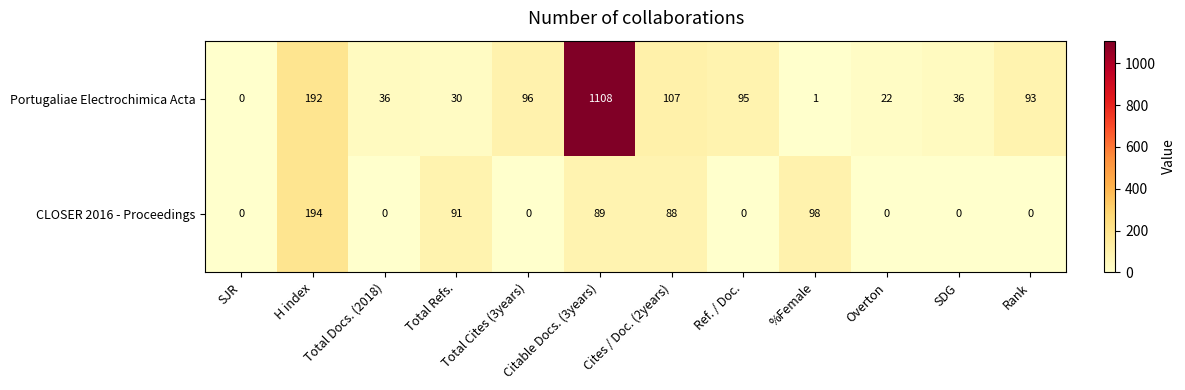

Rank the series at Citable Docs. (3years) from highest to lowest value.

Portugaliae Electrochimica Acta, CLOSER 2016 - Proceedings